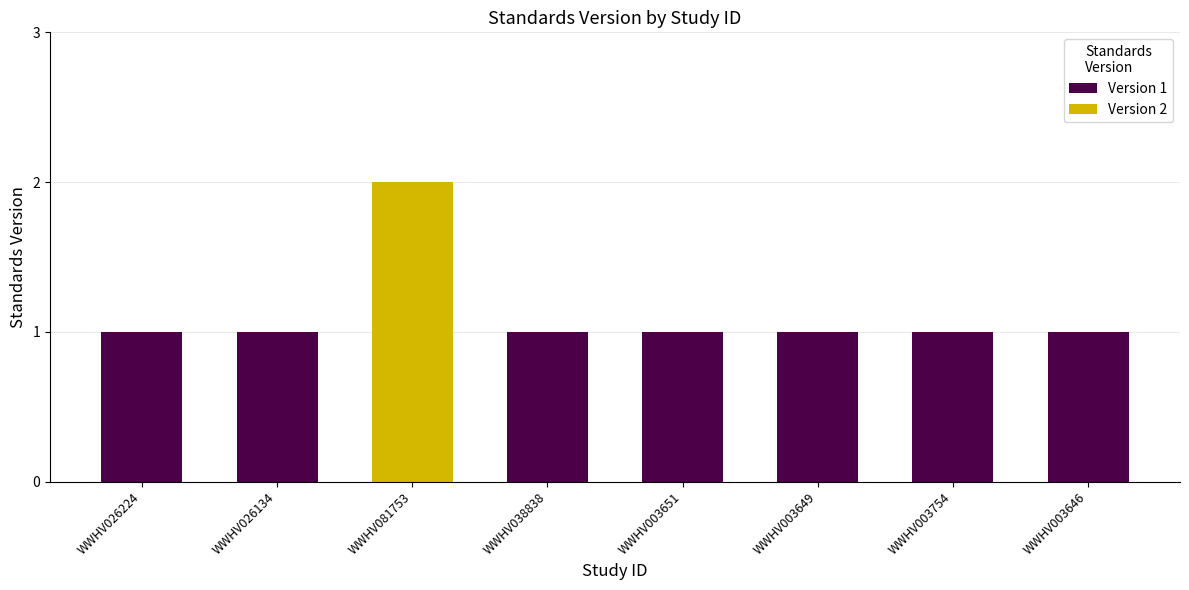

The value at WWHV003649 is 2. True or false?

False